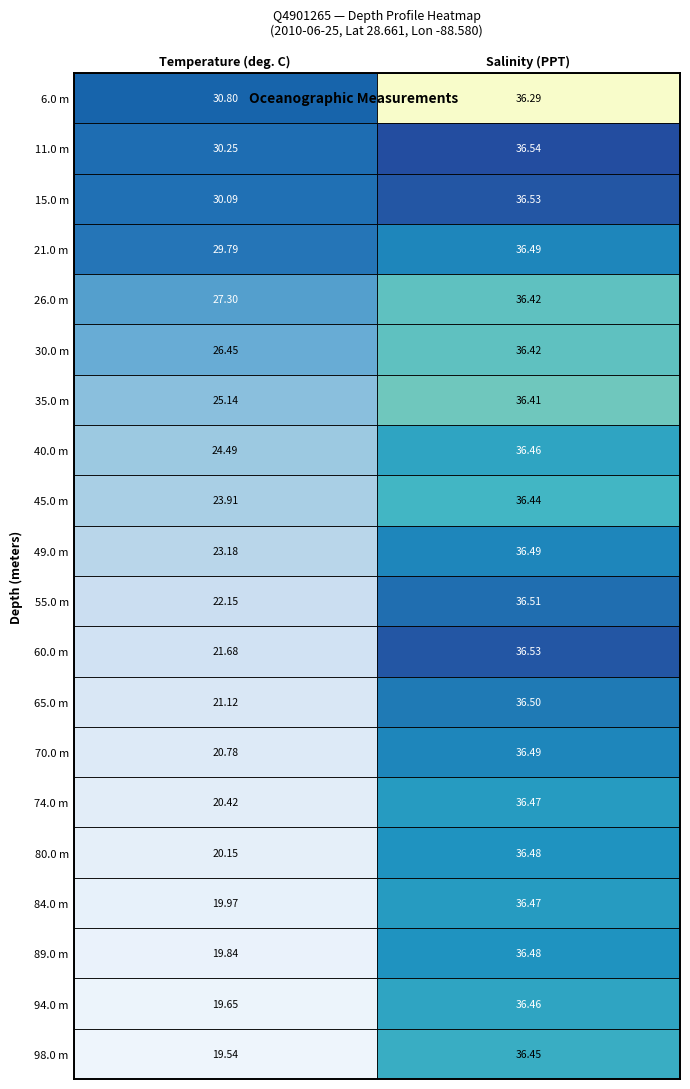

What is the highest value of the 15.0 series?

36.5